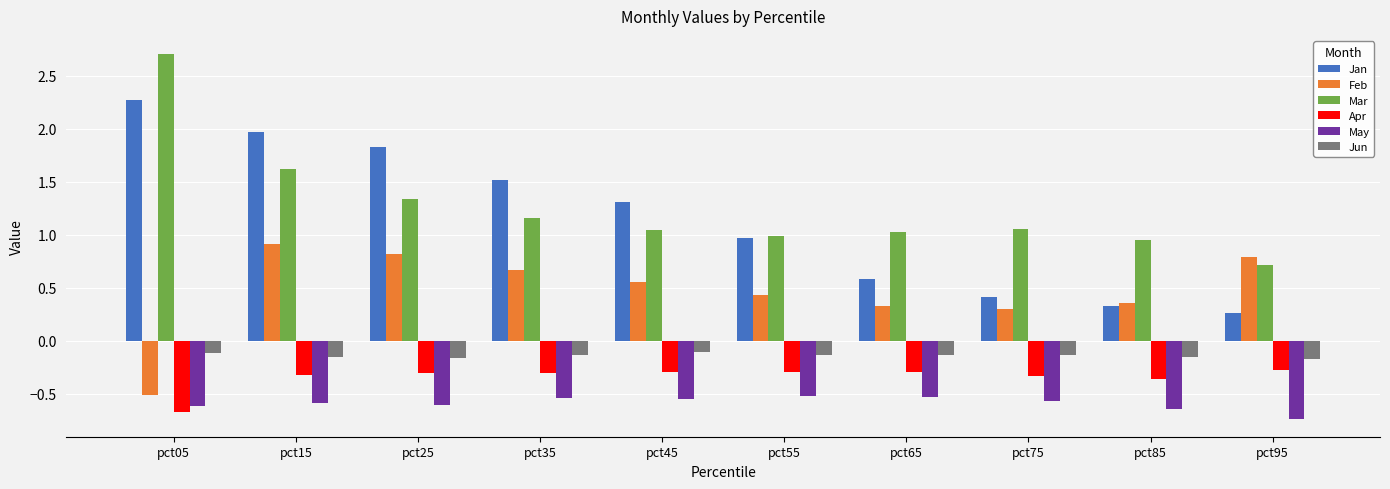

Is it true that Mar equals 1.0 at pct45?

True